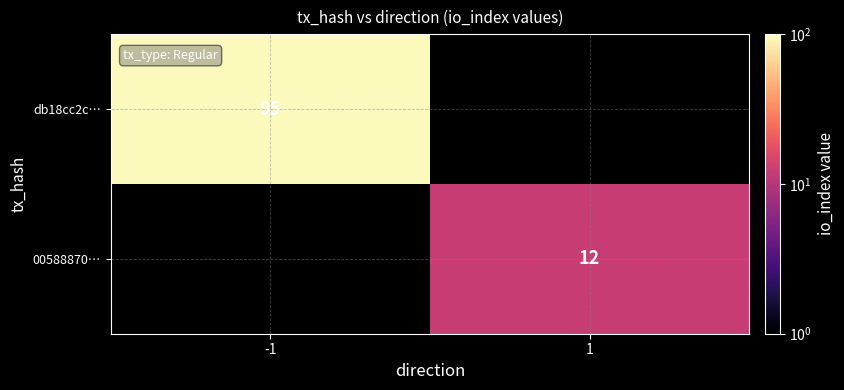

True or false: 00588870… has a value of 2 at 1.

False